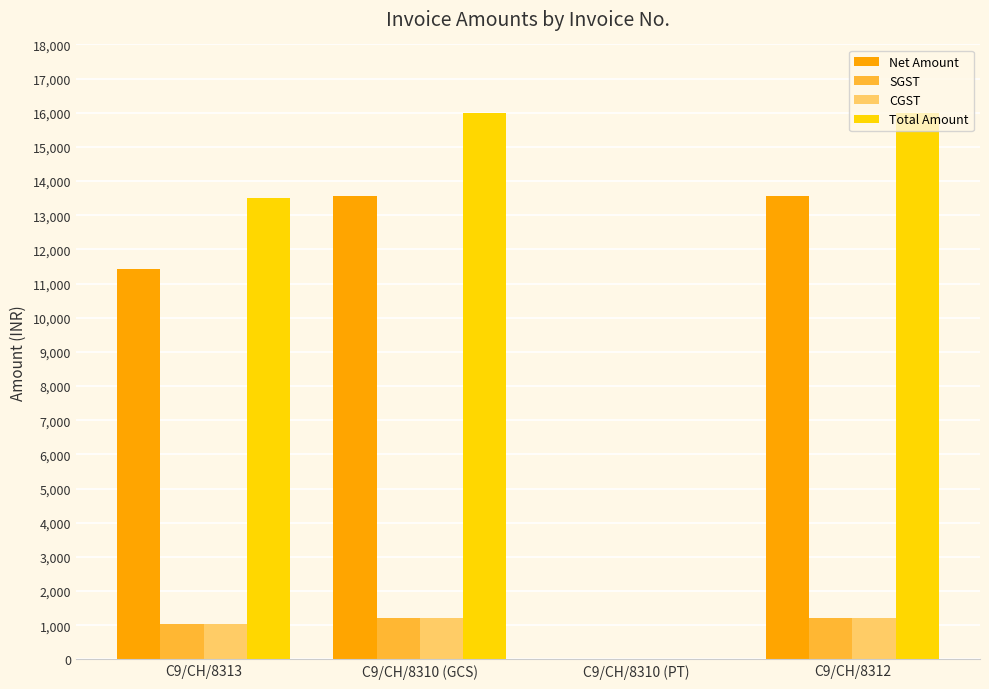

What is the spread (max minus min) of values at C9/CH/8310 (PT)?

0.9